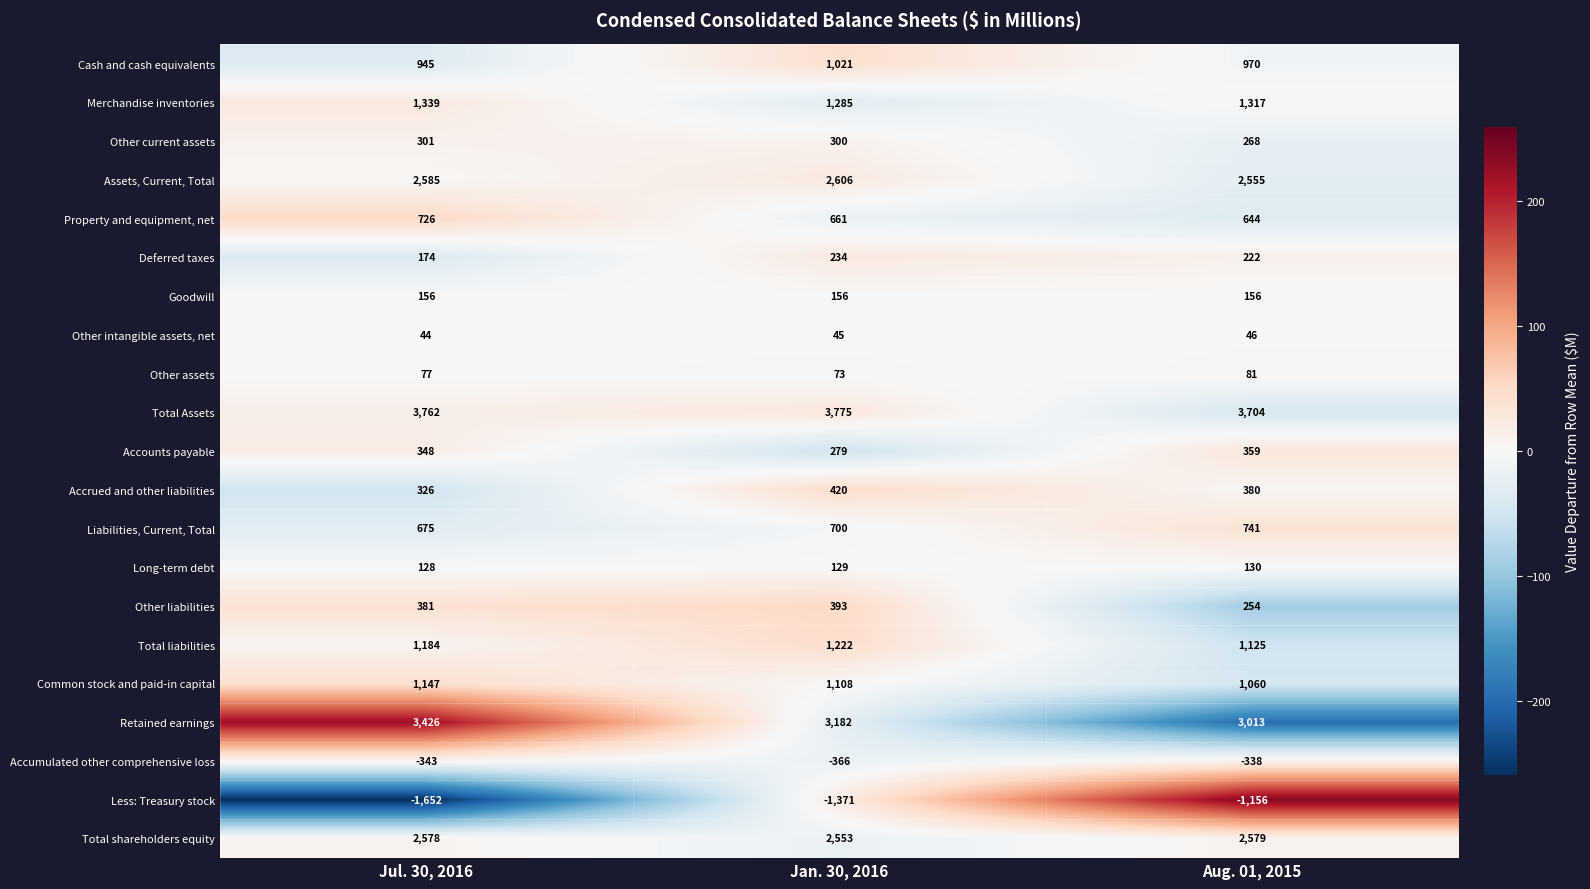

Count the number of categories in the chart.

3